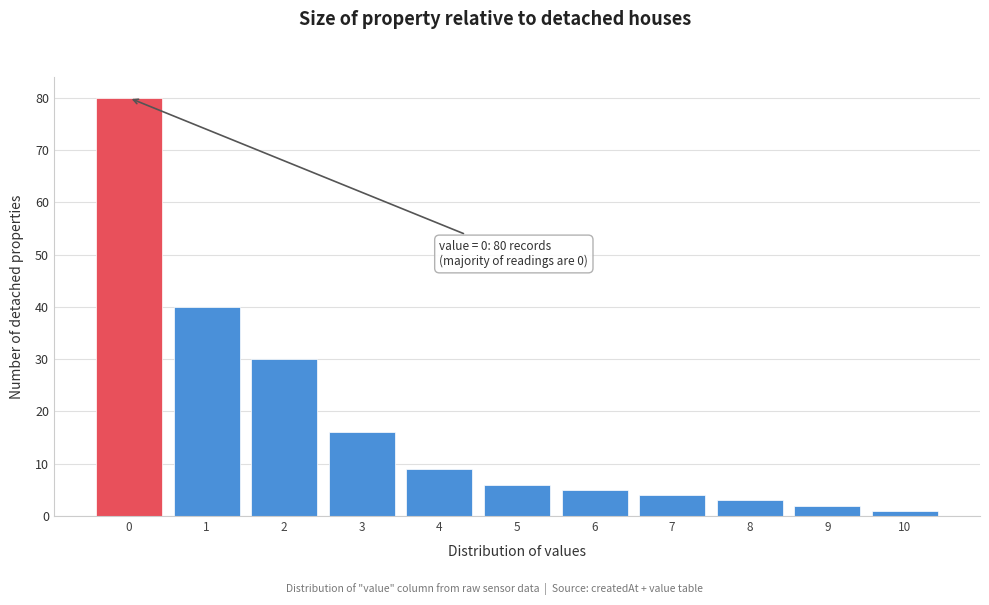

Over which range of the x-axis is the bar tallest?

-0.5 to 0.5